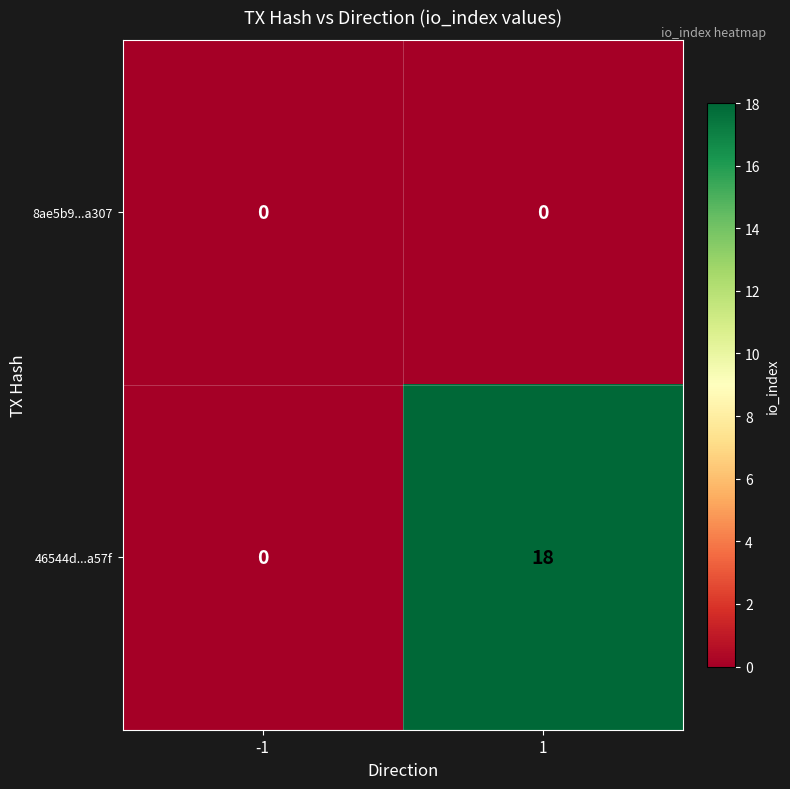

Reading left to right, what are all the values shown in this chart?

8ae5b9...a307: 0	0
46544d...a57f: 0	18